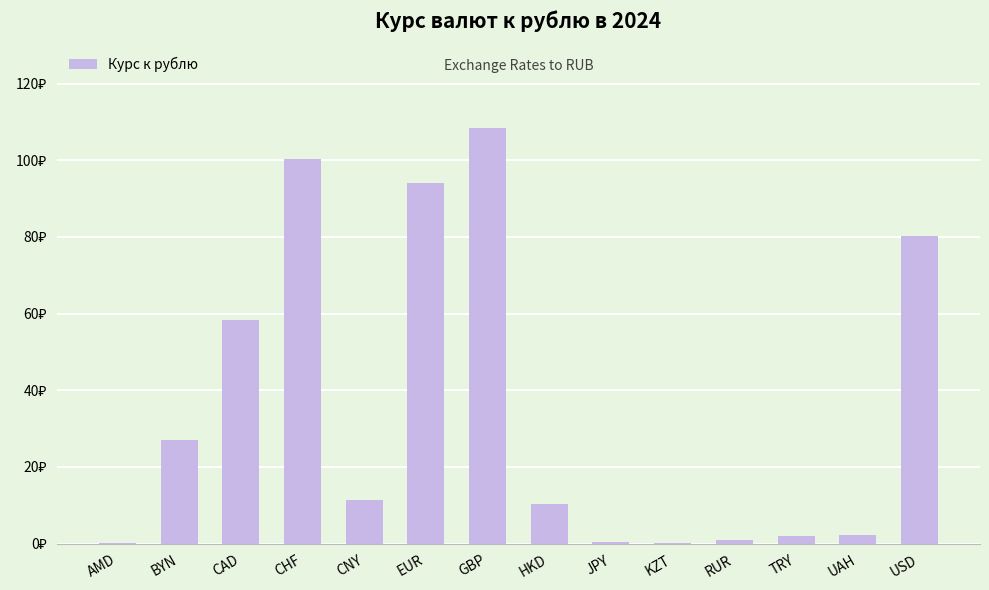

Are the bars horizontal?

No